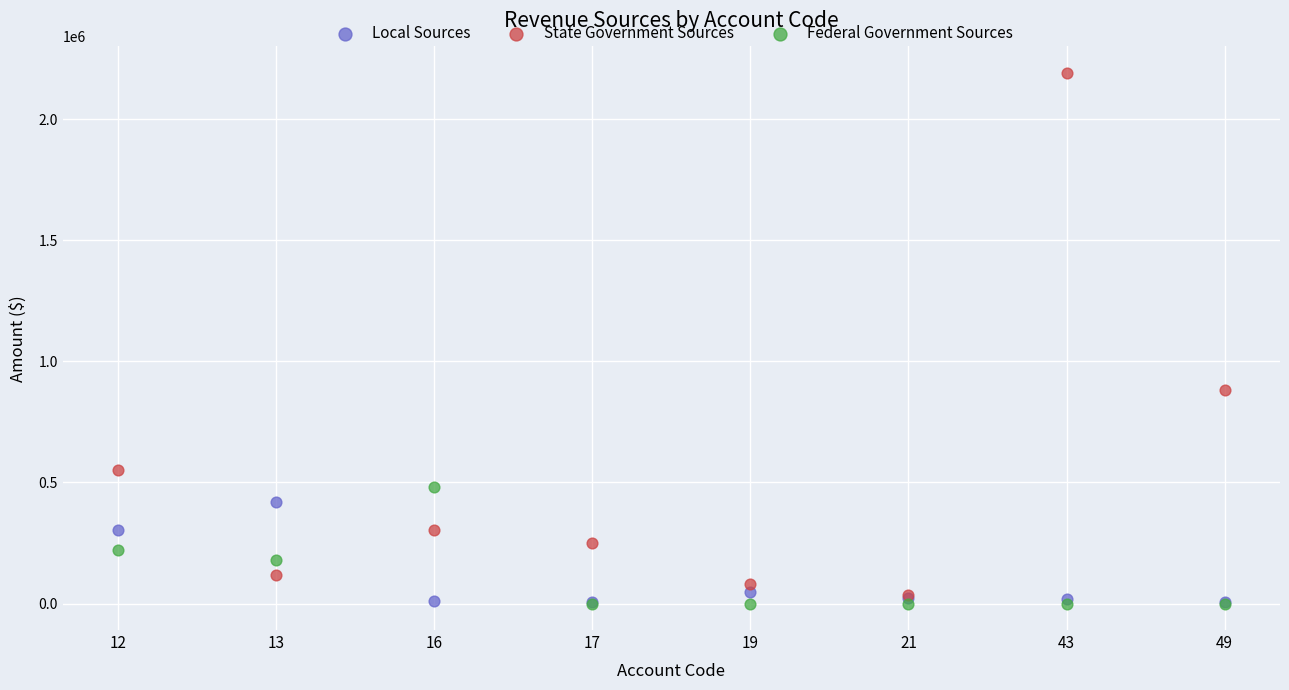

Which series contains the highest Y value?

State Government Sources